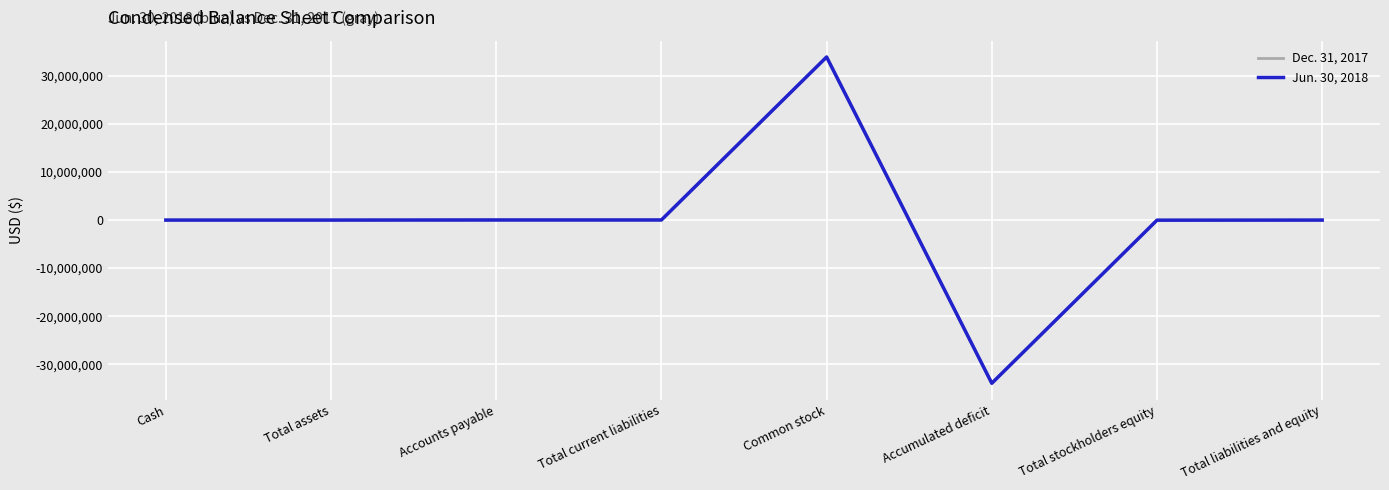

How many lines are shown in the chart?

2